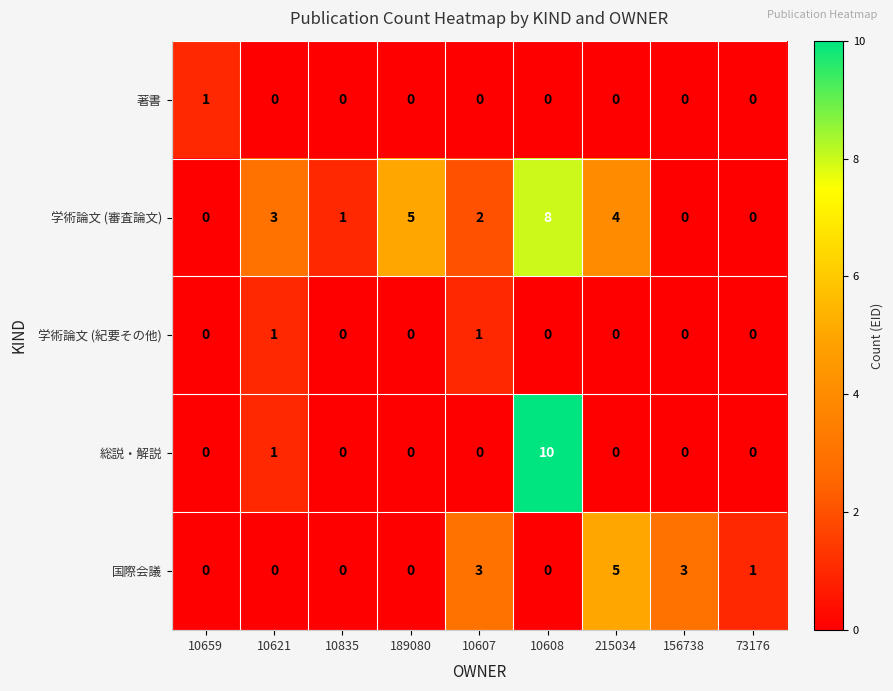

What is the difference between the highest and lowest values at 10835?

1